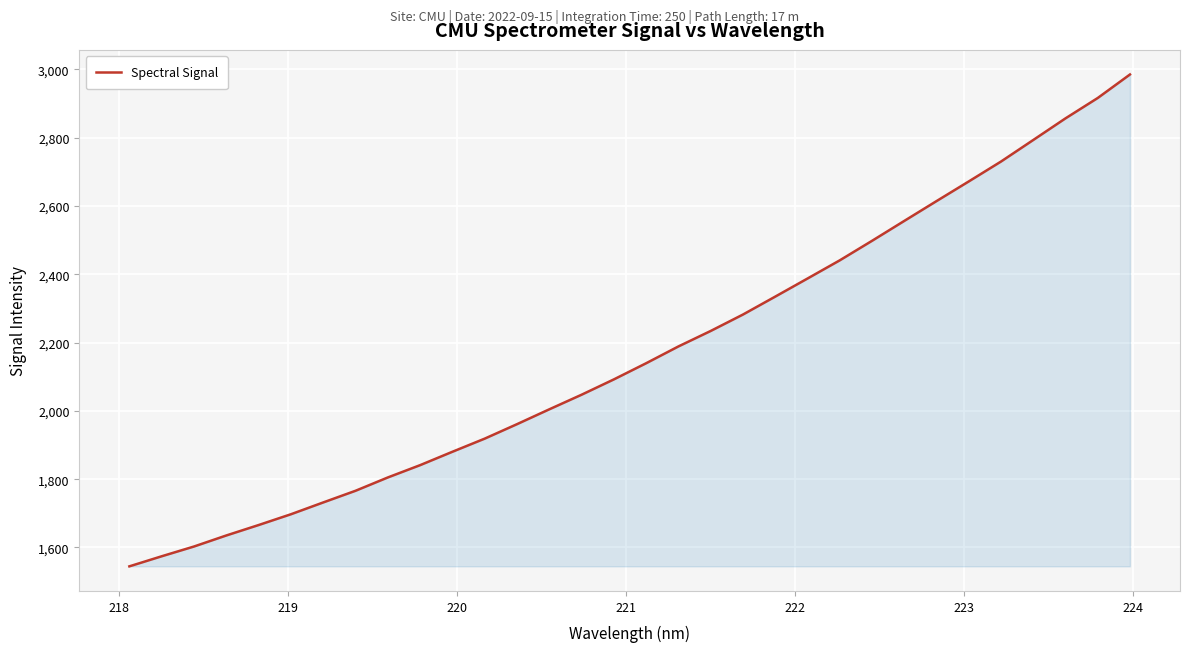

Does the chart display data point markers on the line(s)?

No